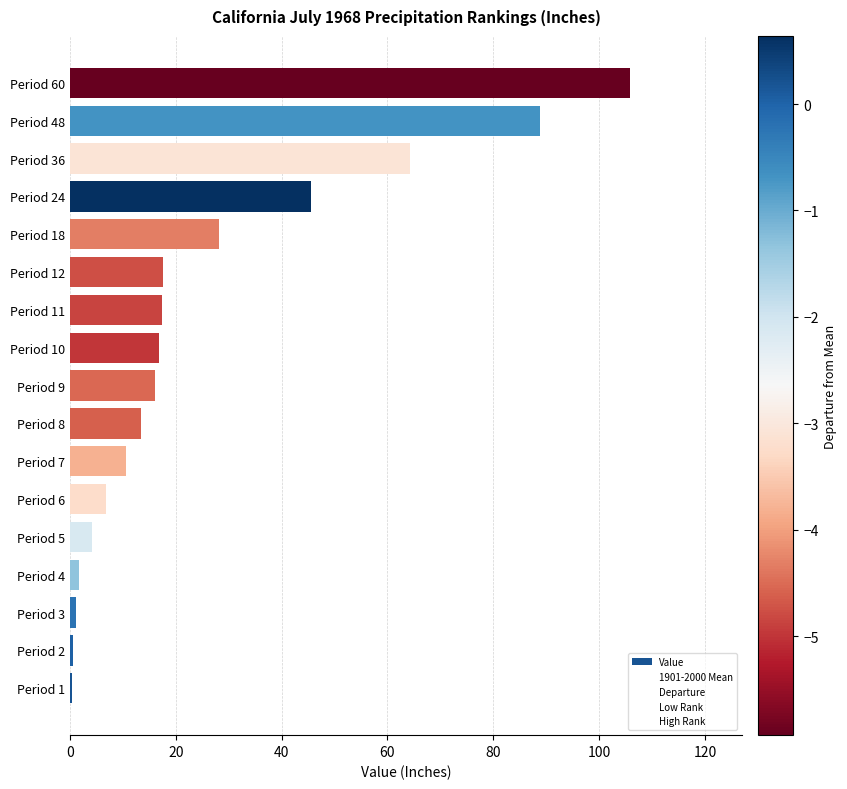

Rank the series by their maximum value, from lowest to highest.

Departure, Value, High Rank, 1901-2000 Mean, Low Rank